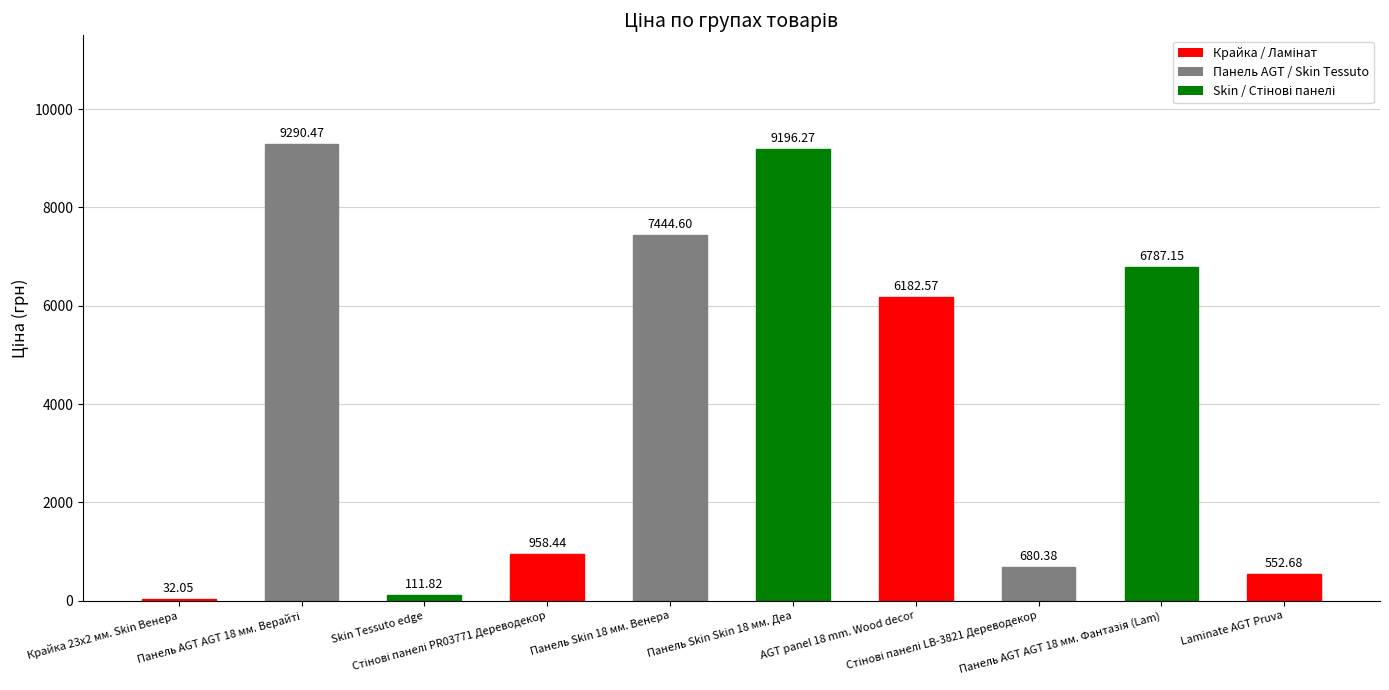

What is the sum of all values?

41236.4